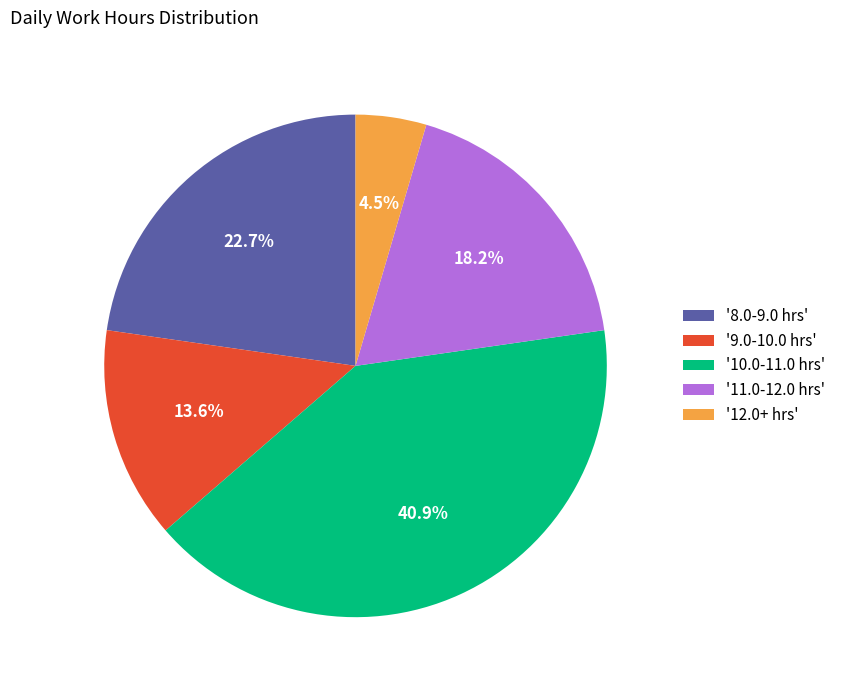

Which slice is the largest?

'10.0-11.0 hrs'